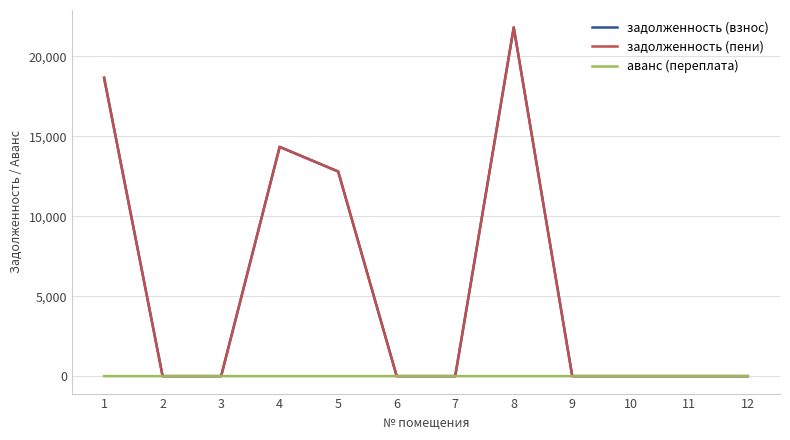

At which category is the sum across all series the highest?

8